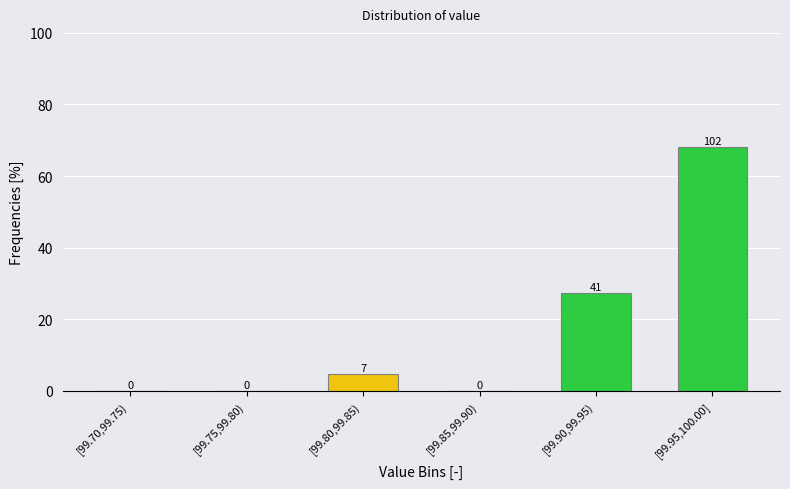

Which label corresponds to the largest value in the chart?

[99.95,100.00]